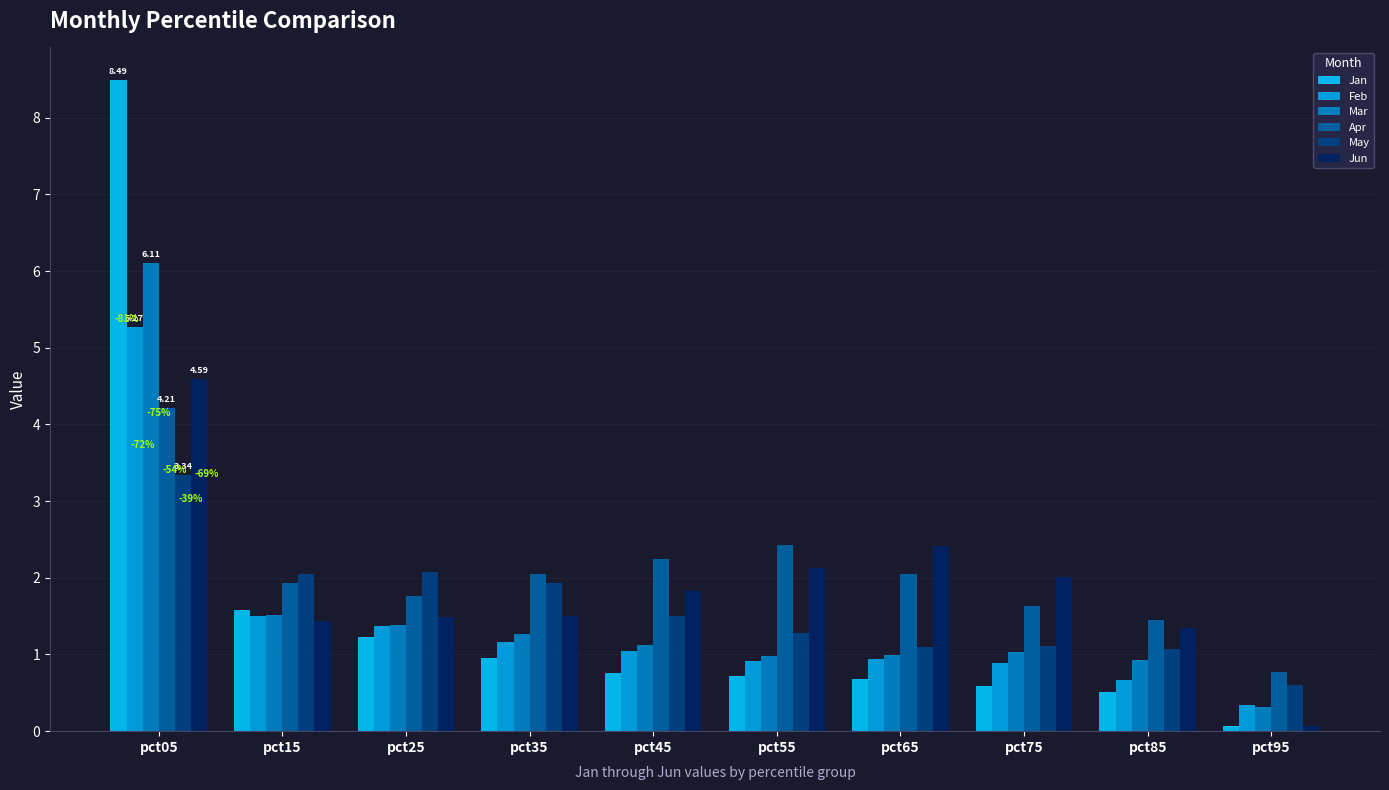

Where is Mar nearest to the value 3?

pct15